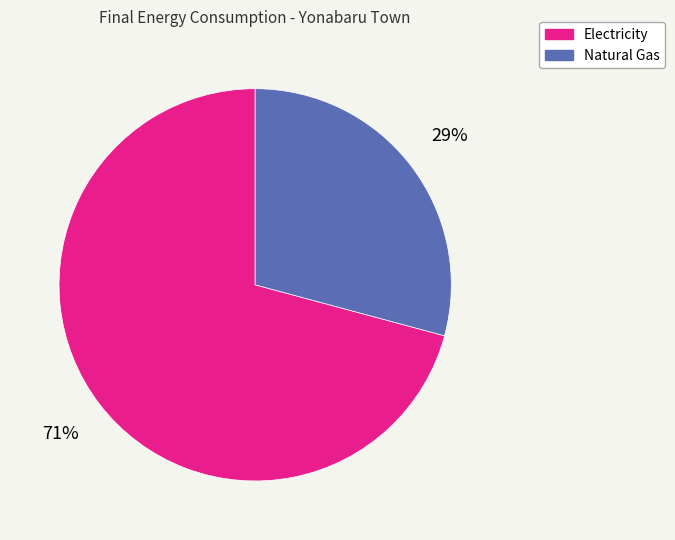

What percentage is the Natural Gas slice, to the nearest percent?

29%